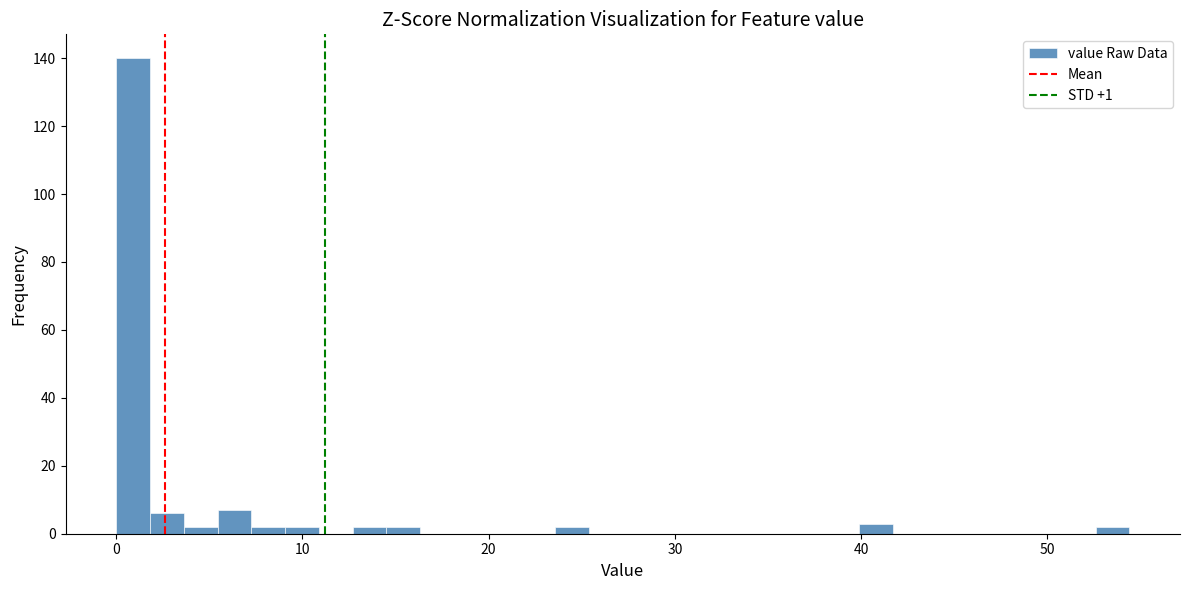

Read against the x-axis, roughly where is the centre of the tallest bar?

1